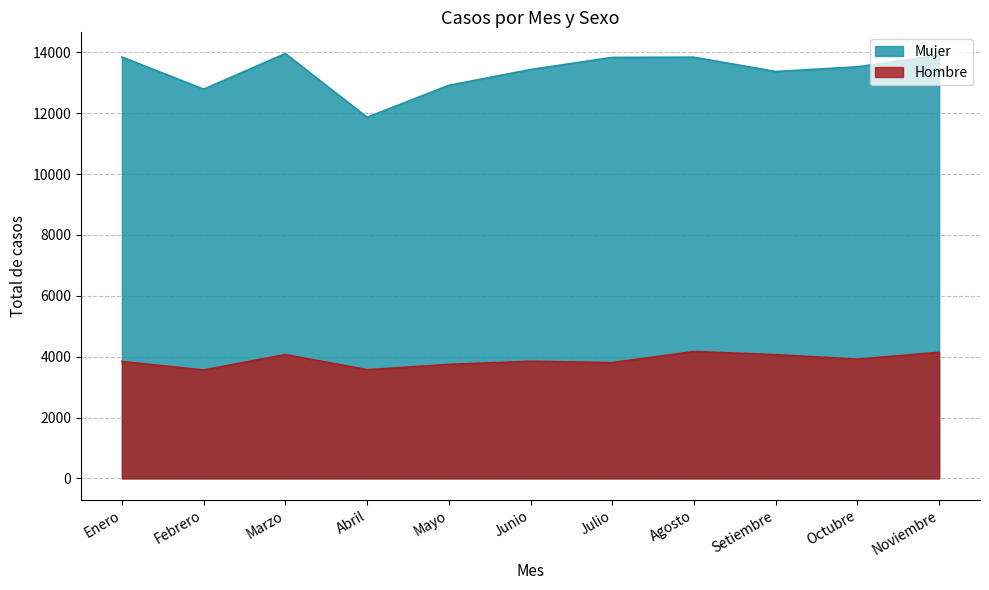

At which category is the sum across all series the highest?

Noviembre